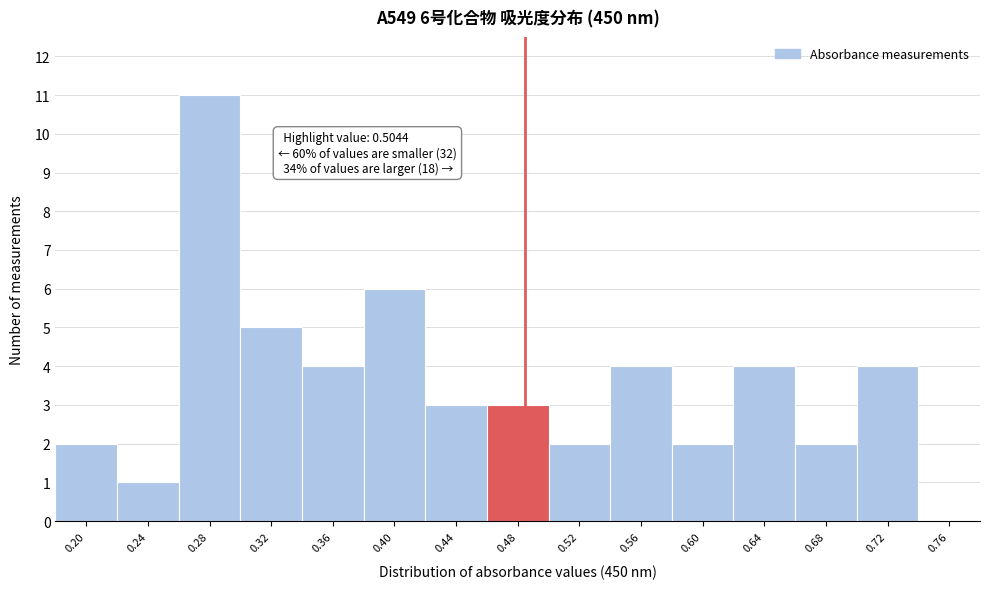

Reading left to right, transcribe all the data shown in this chart.

0.20=2	0.24=1	0.28=11	0.32=5	0.36=4	0.40=6	0.44=3	0.48=3	0.52=2	0.56=4	0.60=2	0.64=4	0.68=2	0.72=4	0.76=0